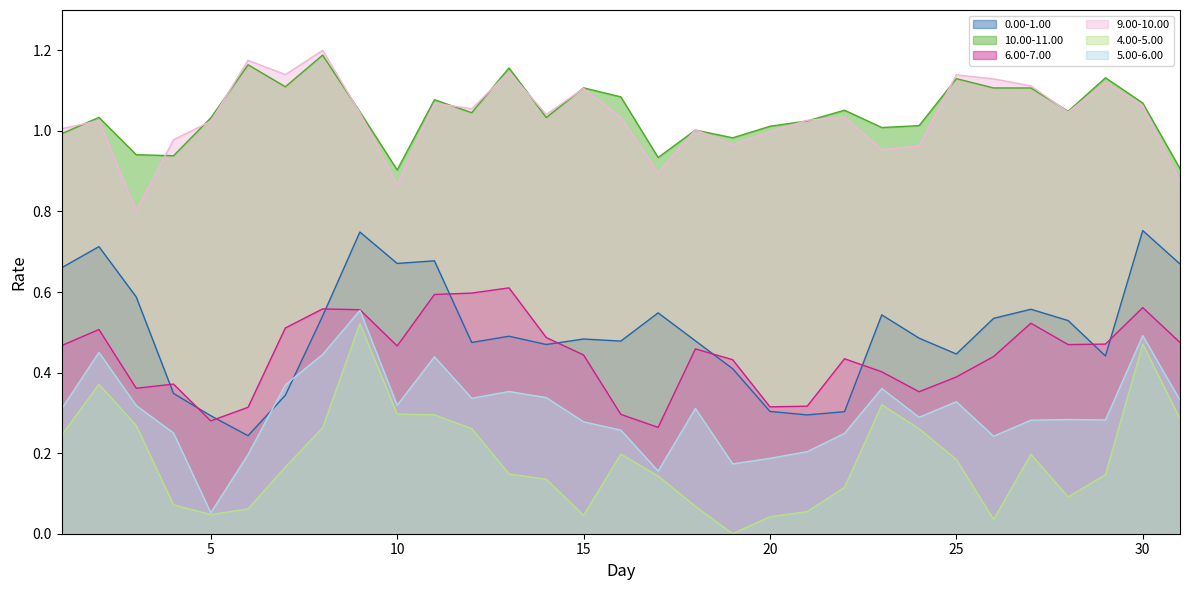

What is the approximate value of 4.00-5.00 at 17?

0.1